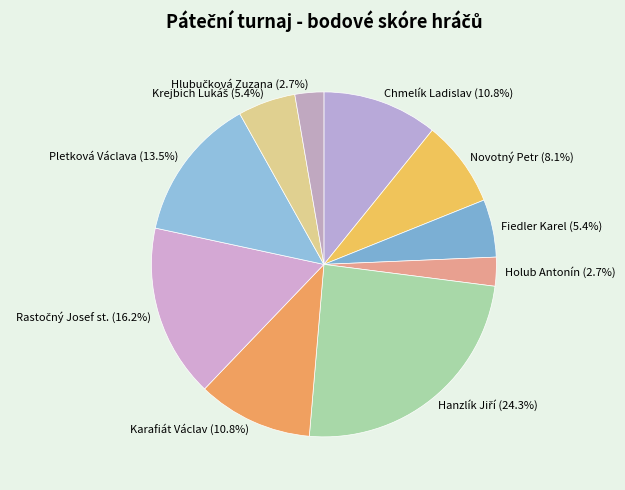

Is Pletková Václava (13.5%) the majority of the pie?

No